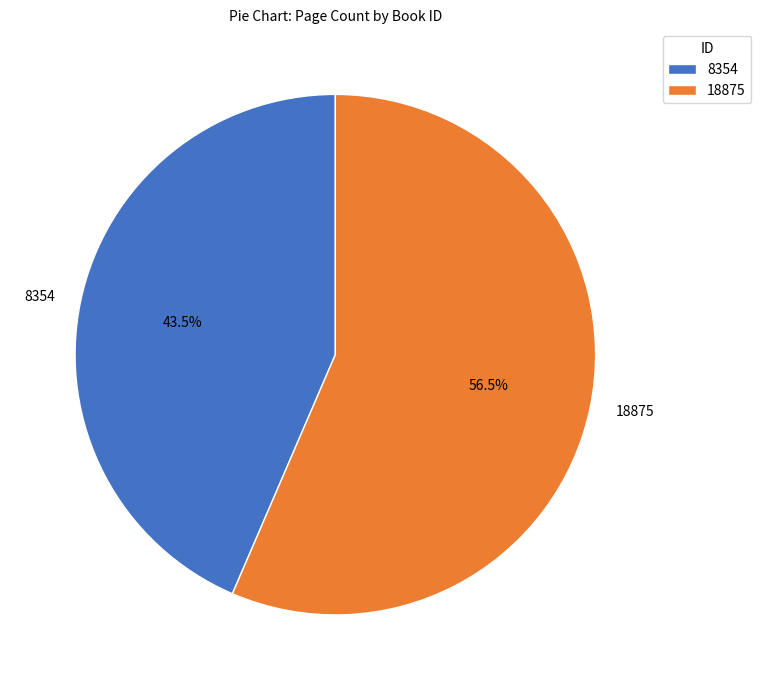

How many segments does this pie chart have?

2